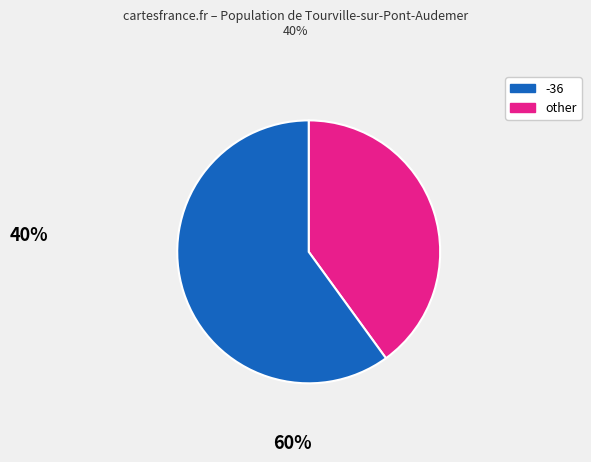

Does any single category account for the majority?

Yes